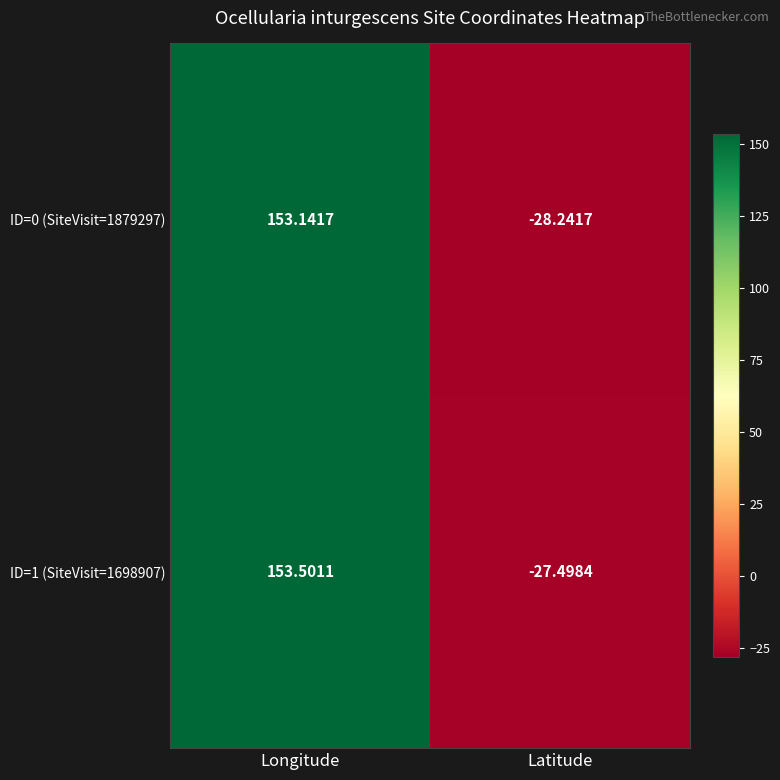

How many values in the ID=1 (SiteVisit=1698907) series are below 153?

1